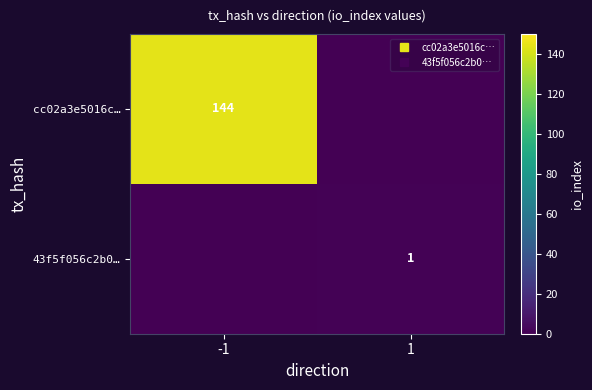

True or false: cc02a3e5016c… has a value of 207 at -1.

False